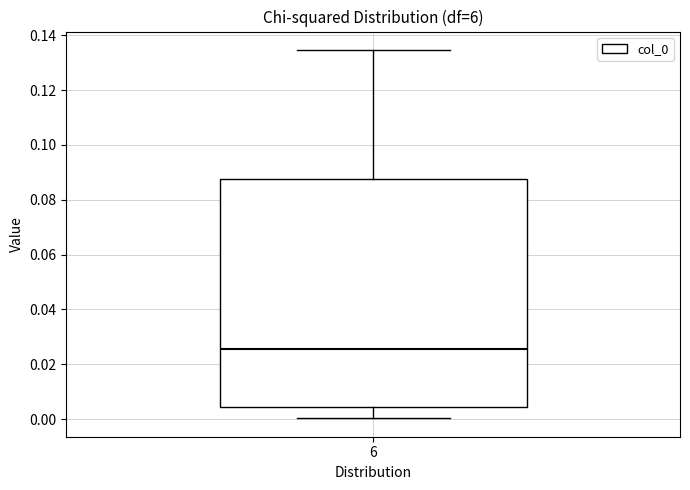

Read this box plot against the y-axis: the position of the median line, the range covered by the box, and the ends of both whiskers. The values are not printed on the chart, so give them approximately, as read against the axis.

median 0.026, box 0.004 to 0.088, whiskers 0.000 to 0.134